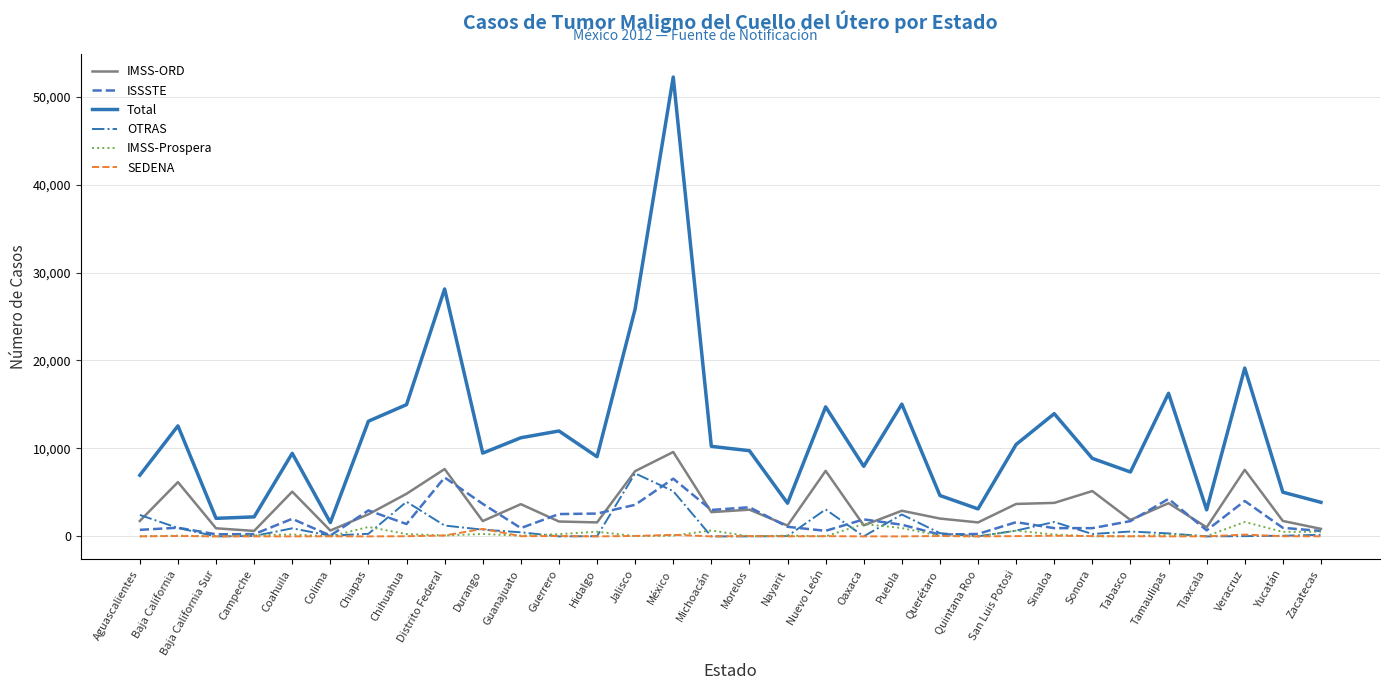

What is the maximum value for IMSS-ORD?

9593